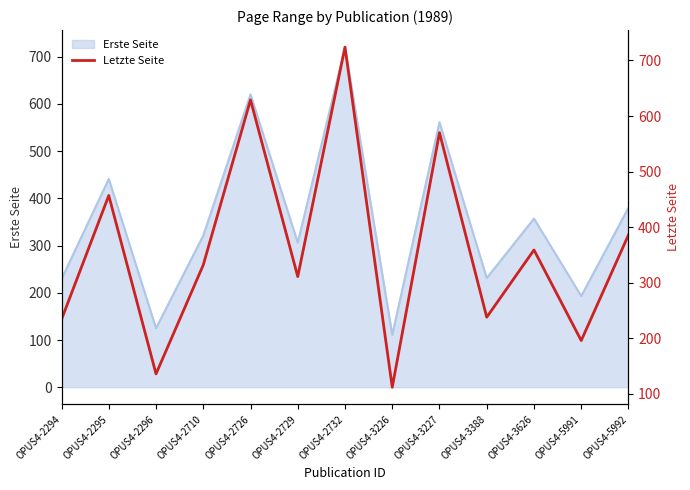

Where is the first local maximum?

OPUS4-2295